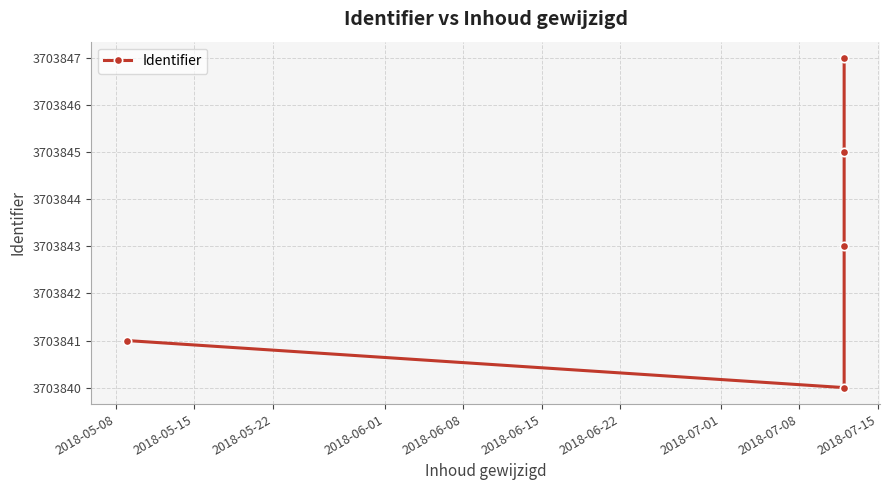

What is the maximum value shown in the chart?

3703847